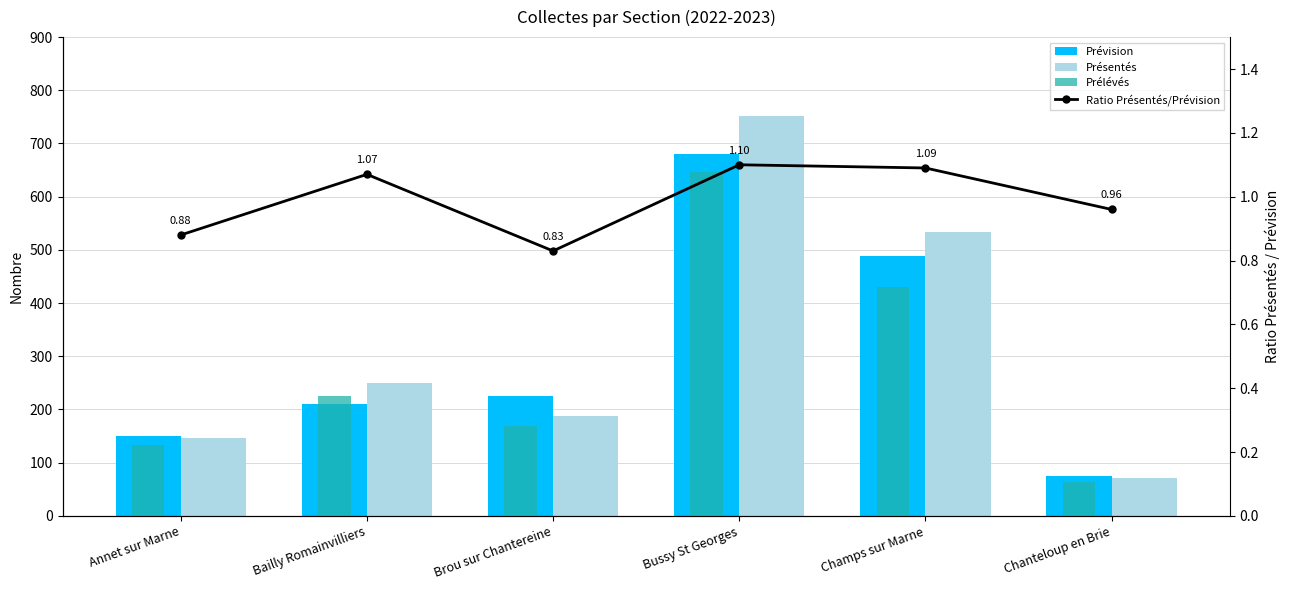

What is the spread (max minus min) of values at Champs sur Marne?

531.9